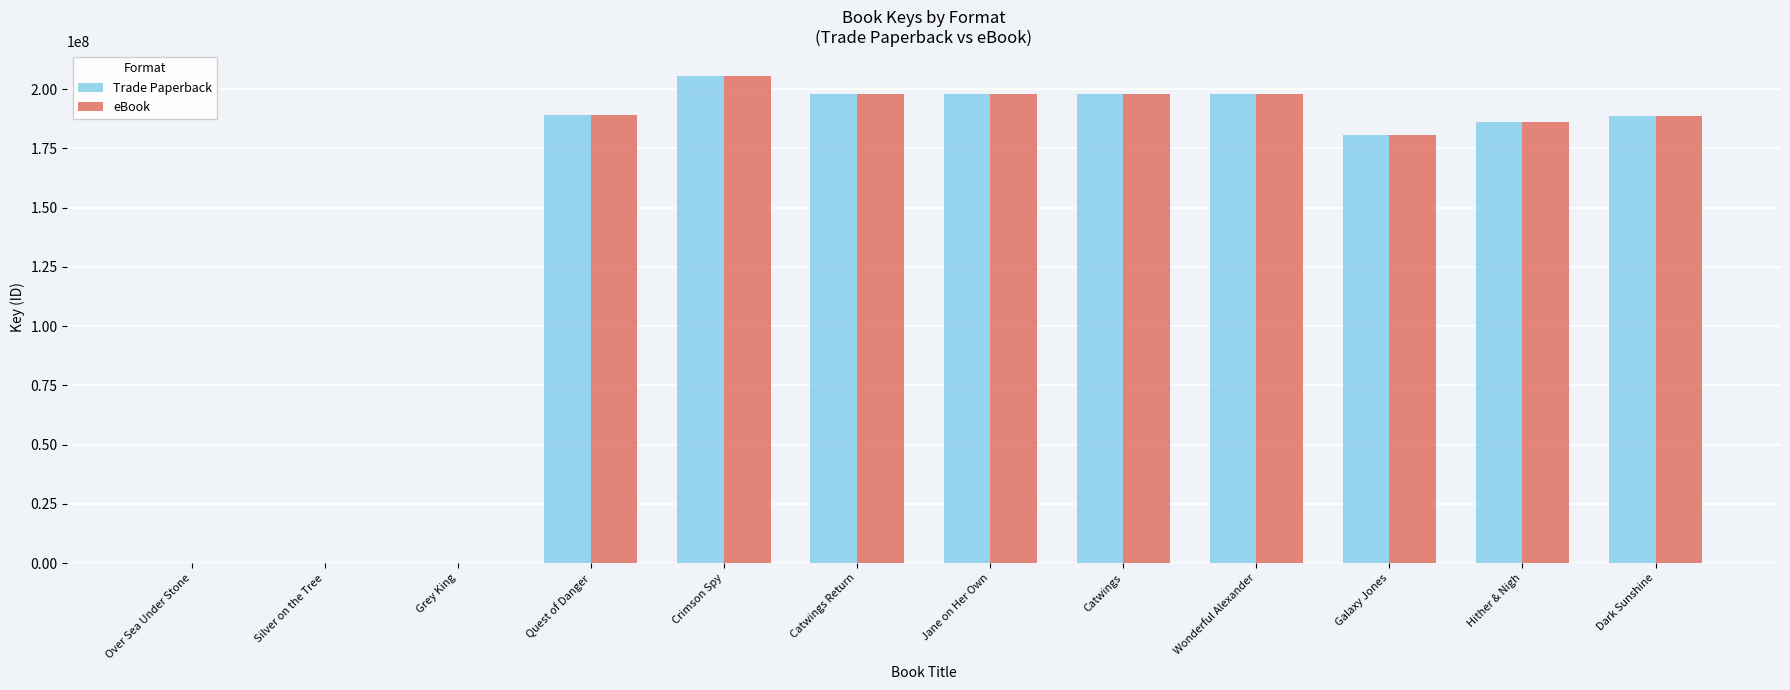

What is the maximum value for eBook?

205732111